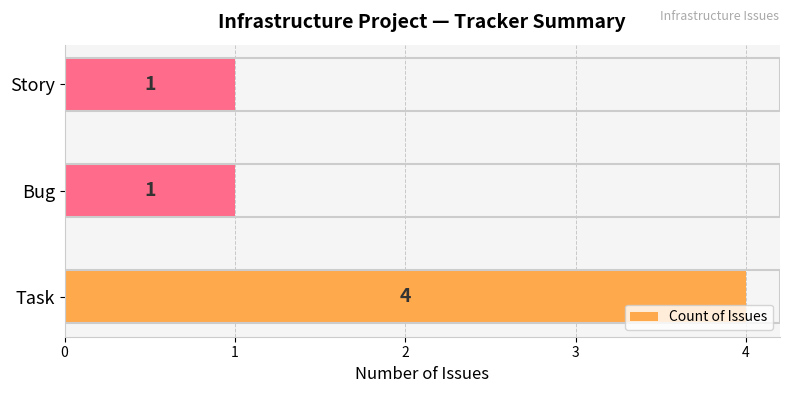

Count the values in the range 1 to 4.

3